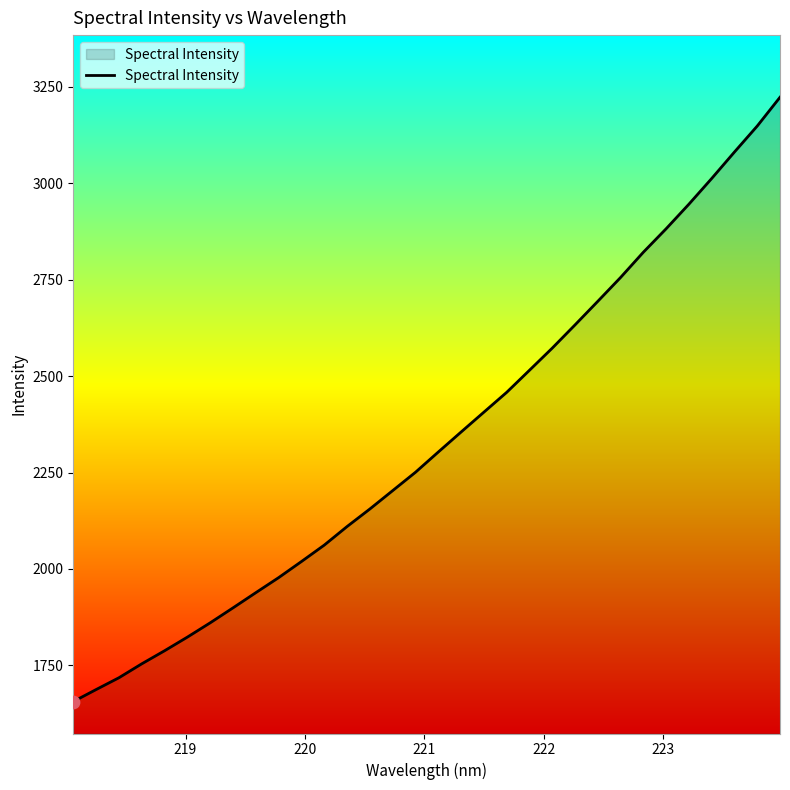

What is the greatest value displayed?

3223.3